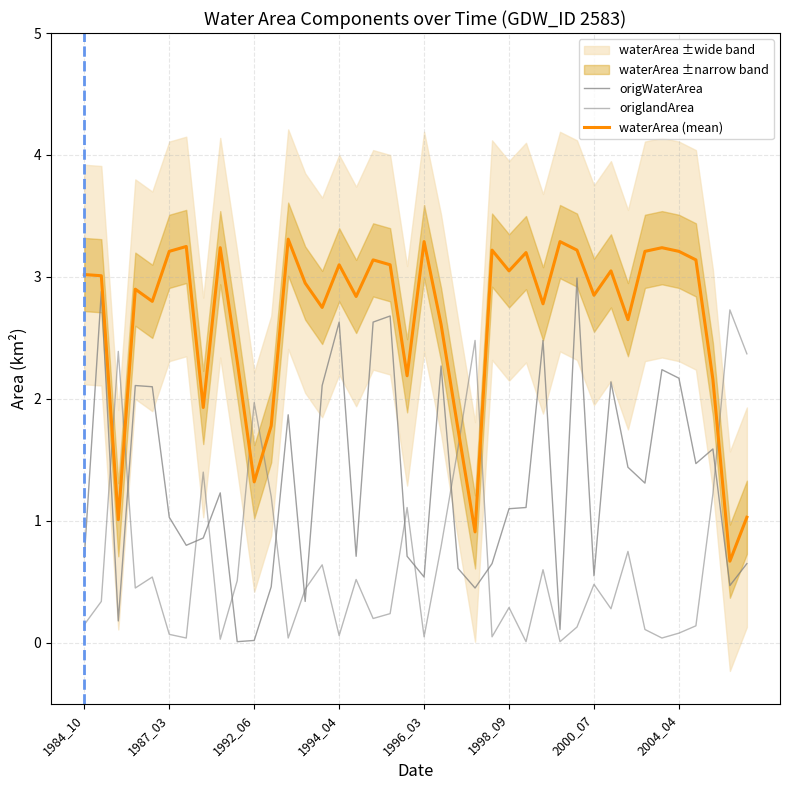

Is the value of origWaterArea at 19 greater than the value of waterArea (mean) at 25?

No